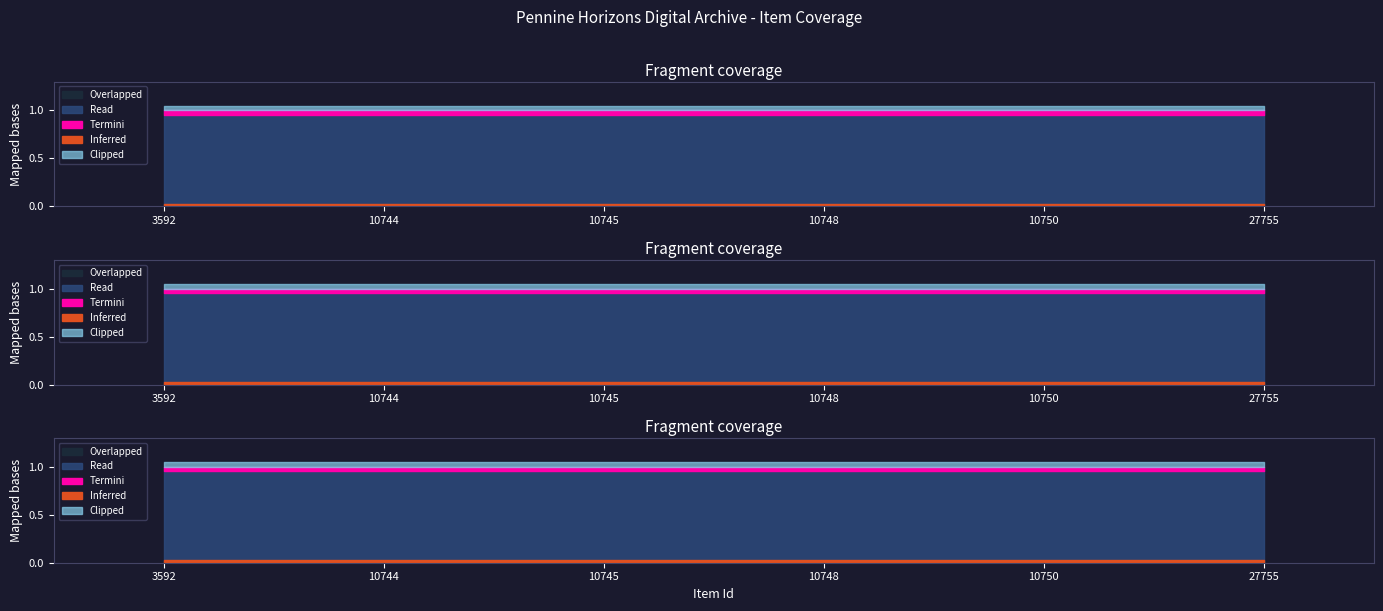

At how many categories does at least one series exceed 0?

6